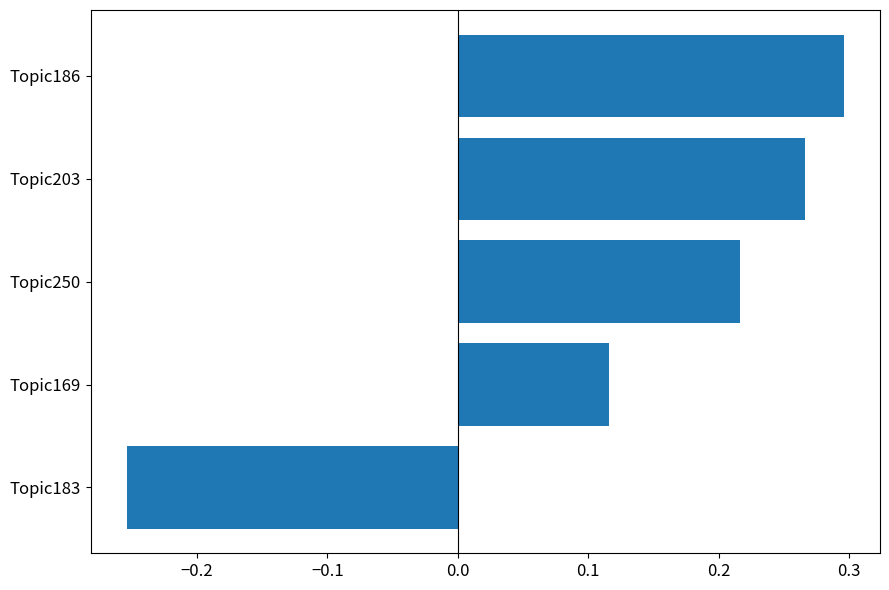

What is the sum of all values?

0.6